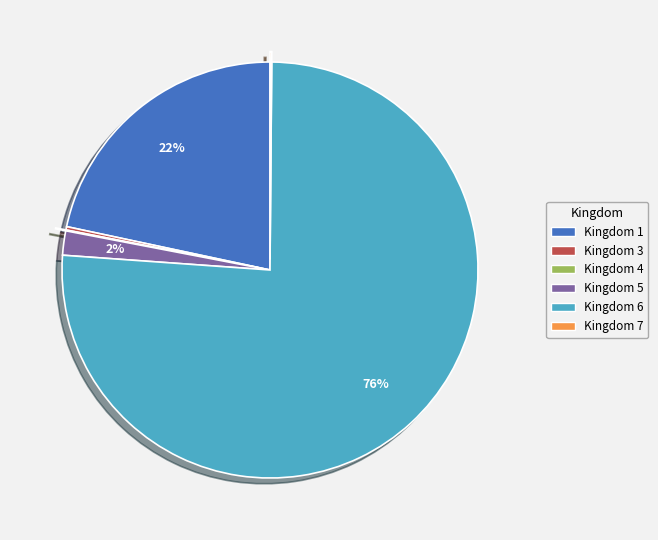

True or false: Kingdom 1 accounts for 22% of the total.

True